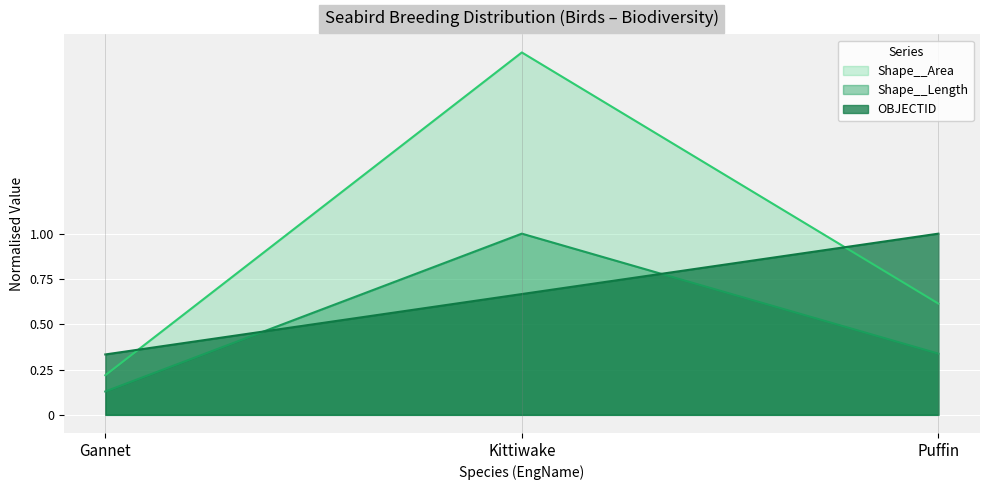

List the labels in order of Shape__Area value, largest first.

Kittiwake, Puffin, Gannet